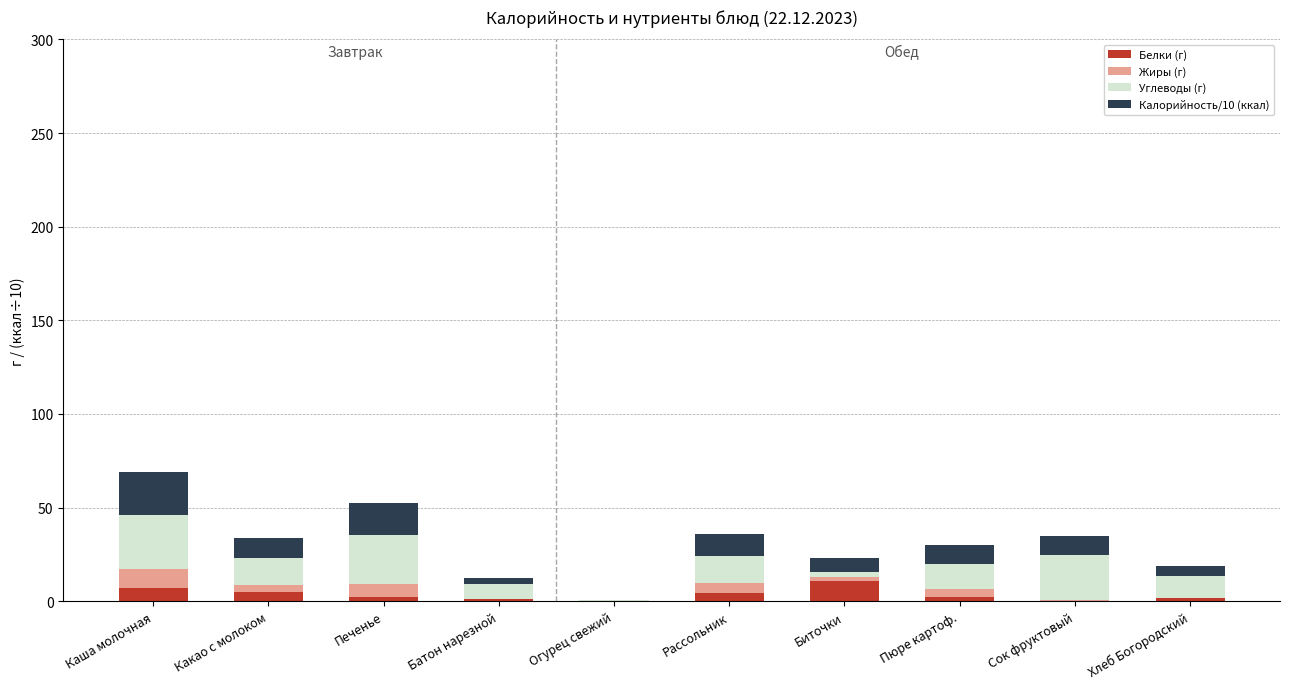

What is the maximum value for Белки (г)?

10.7